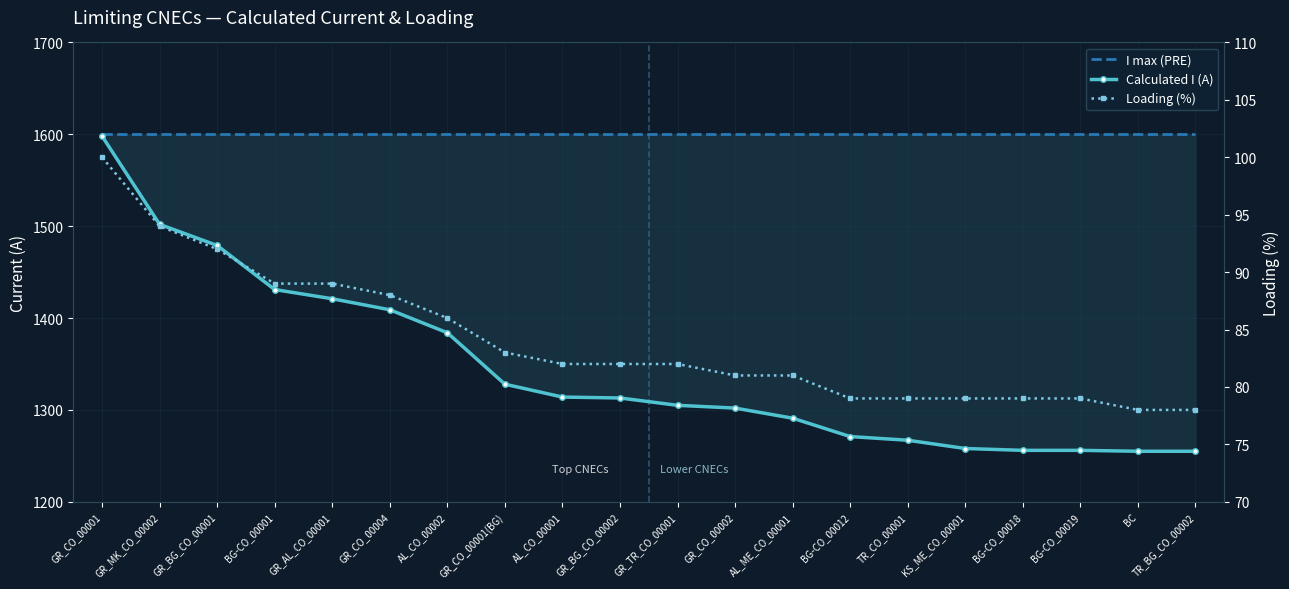

The value of Calculated I (A) at GR_CO_00001(BG) is 732. True or false?

False